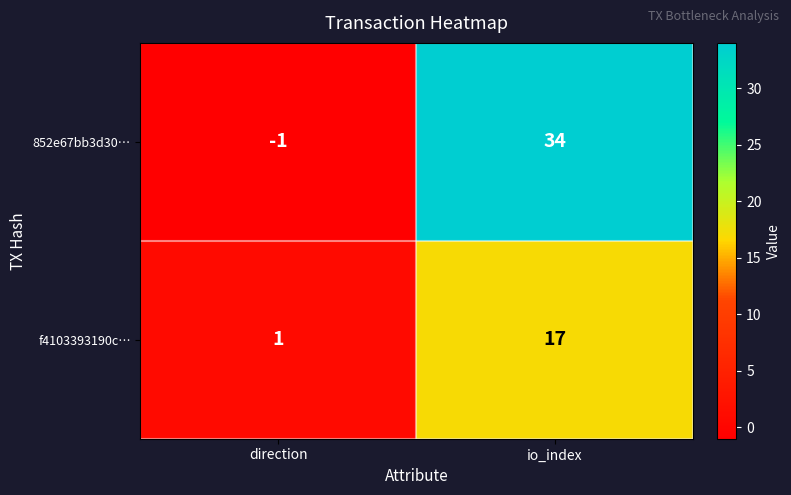

The value of 852e67bb3d30… at io_index is 17. True or false?

False